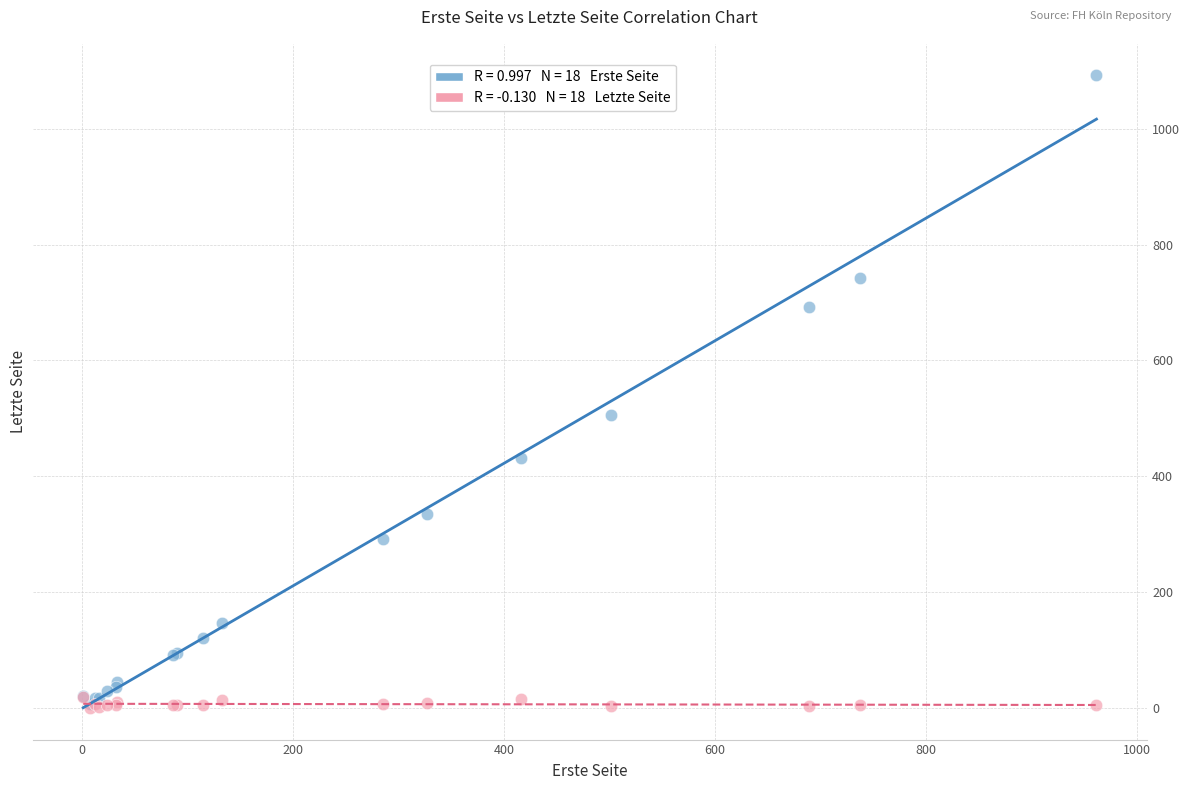

Across all series, what Y value is closest to 546?

505